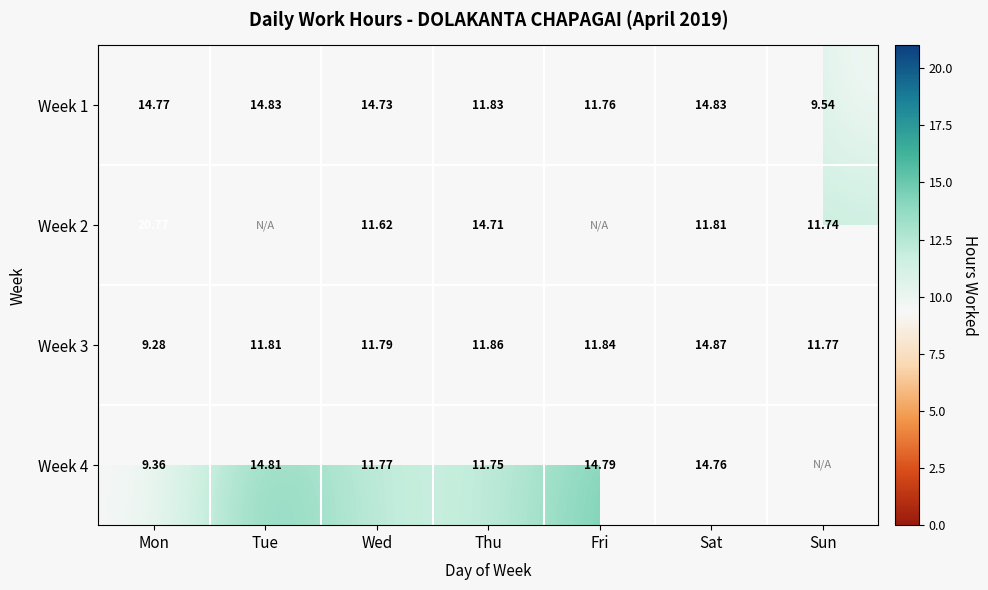

Rank the series at Mon from highest to lowest value.

Week 2, Week 1, Week 4, Week 3